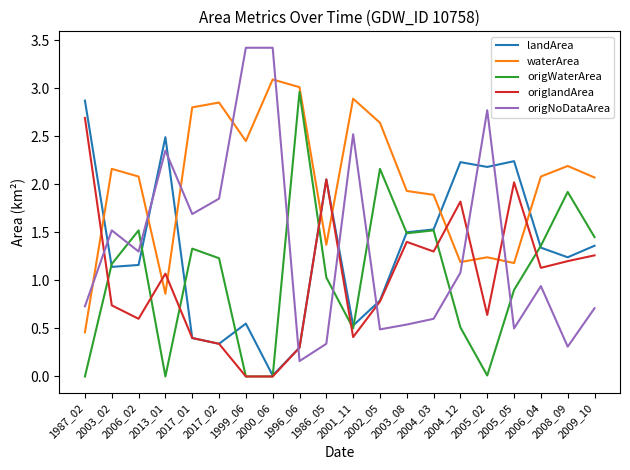

Between 1996_06 and 2002_05, which series saw the biggest shift?

origWaterArea